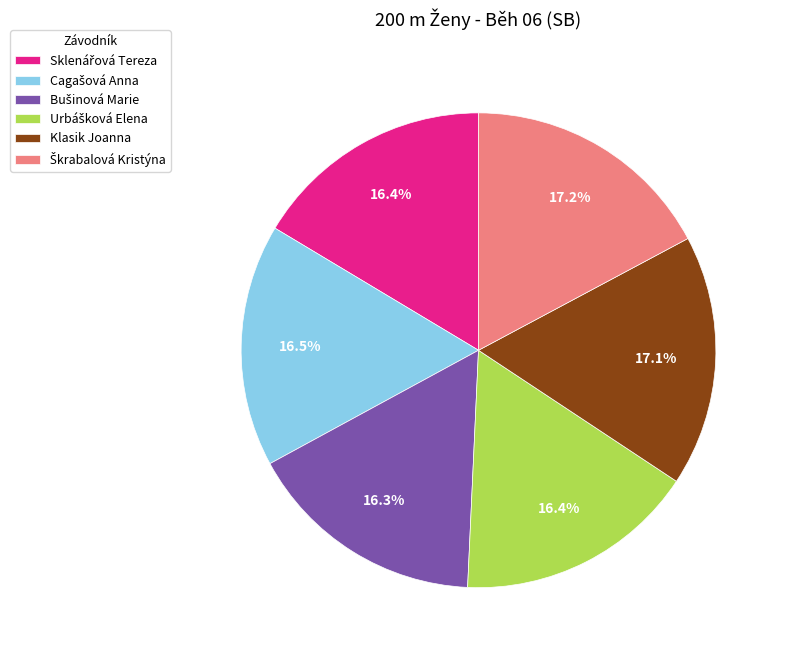

Does any single category account for the majority?

No